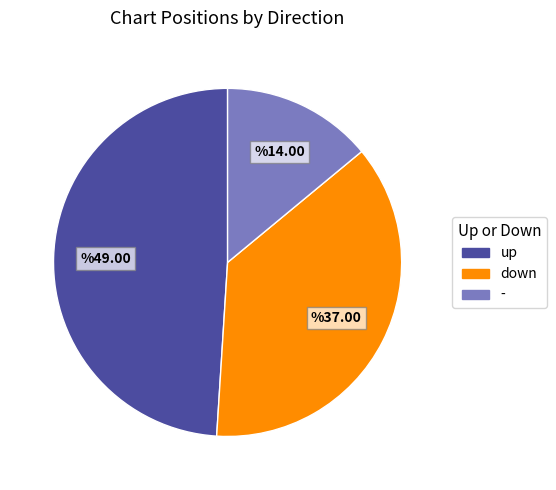

Does any single category account for the majority?

No